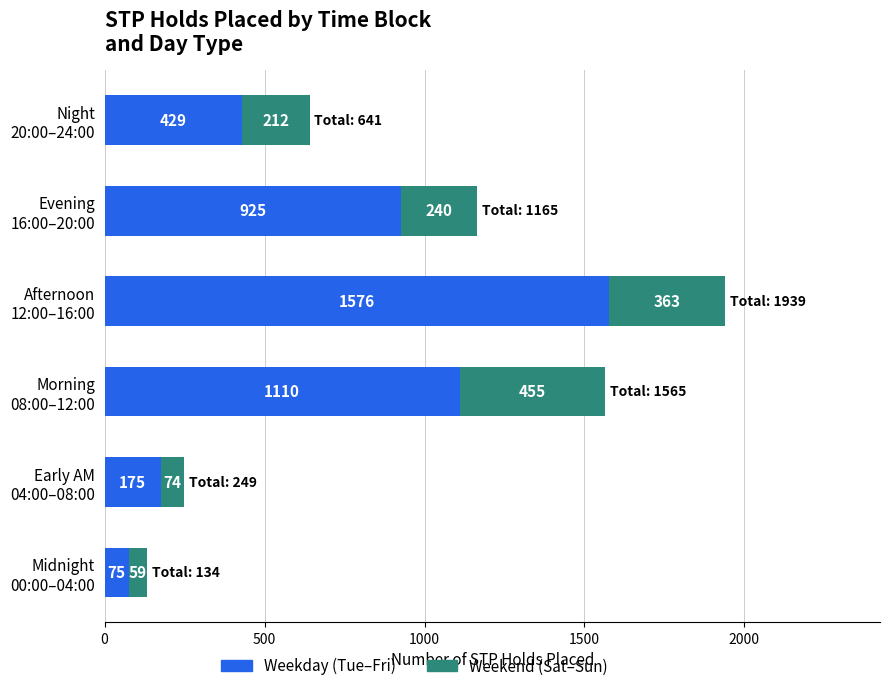

What is the sum of all Weekday (Tue–Fri) values?

4290